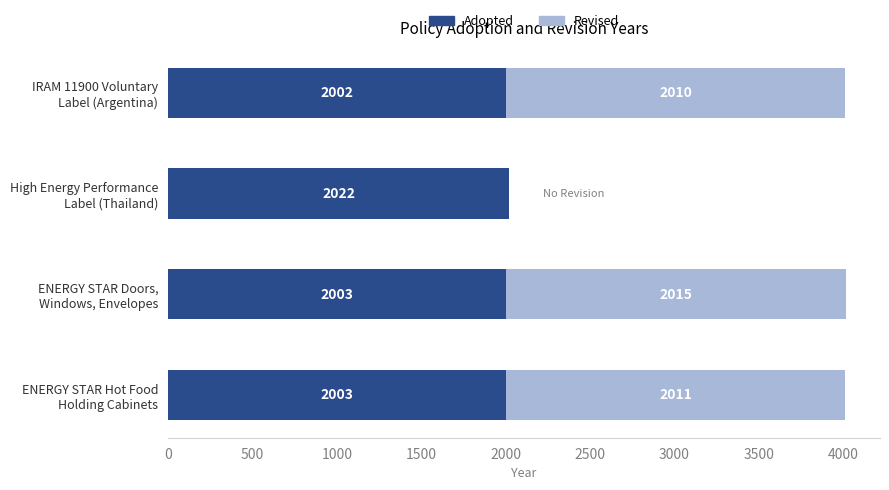

Which has a higher value, IRAM 11900 Voluntary
Label (Argentina) or High Energy Performance
Label (Thailand)?

High Energy Performance
Label (Thailand)